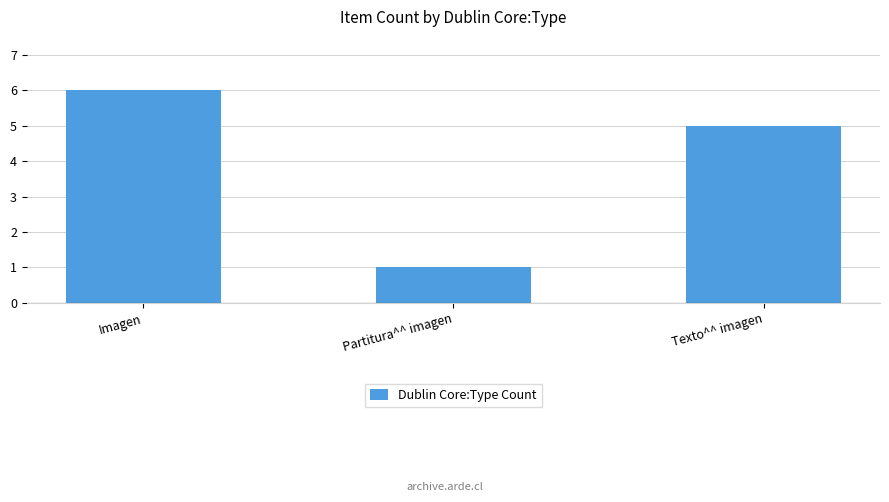

Is it true that the value at Imagen is 10?

False